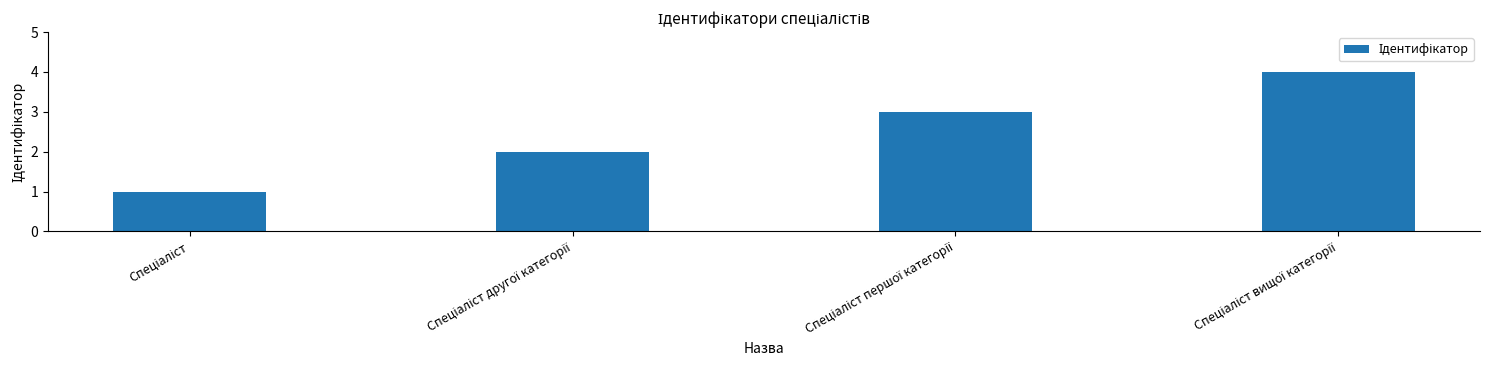

What is the minimum value shown in the chart?

1